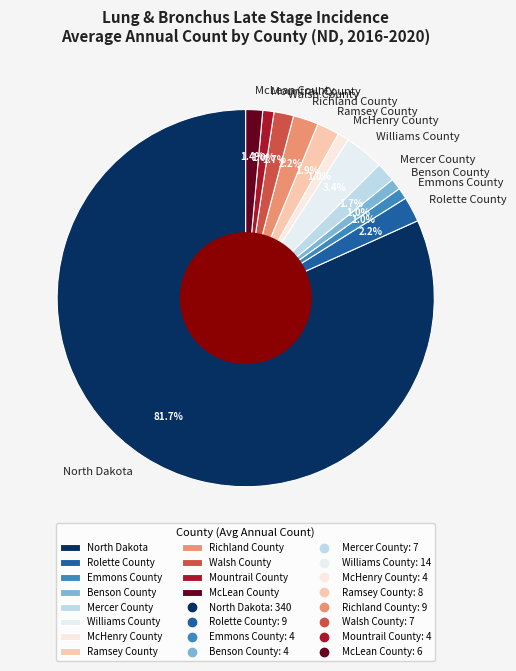

To the nearest percent, what is the combined percentage of North Dakota and Richland County?

84%